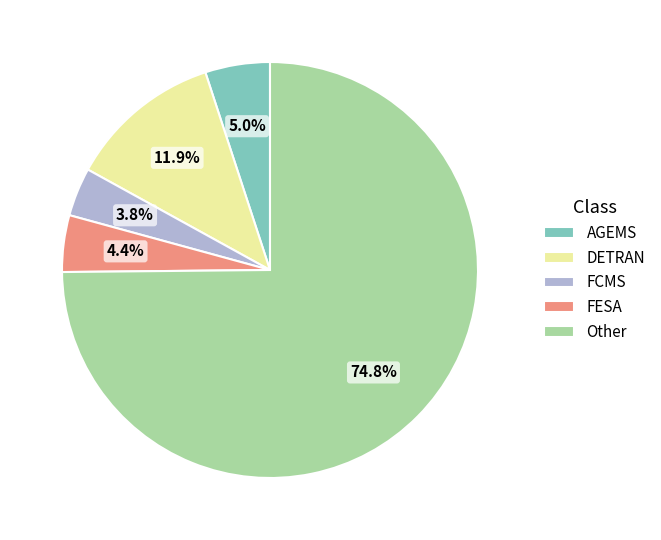

To the nearest percent, what is the difference between the largest and smallest slice percentages?

71%